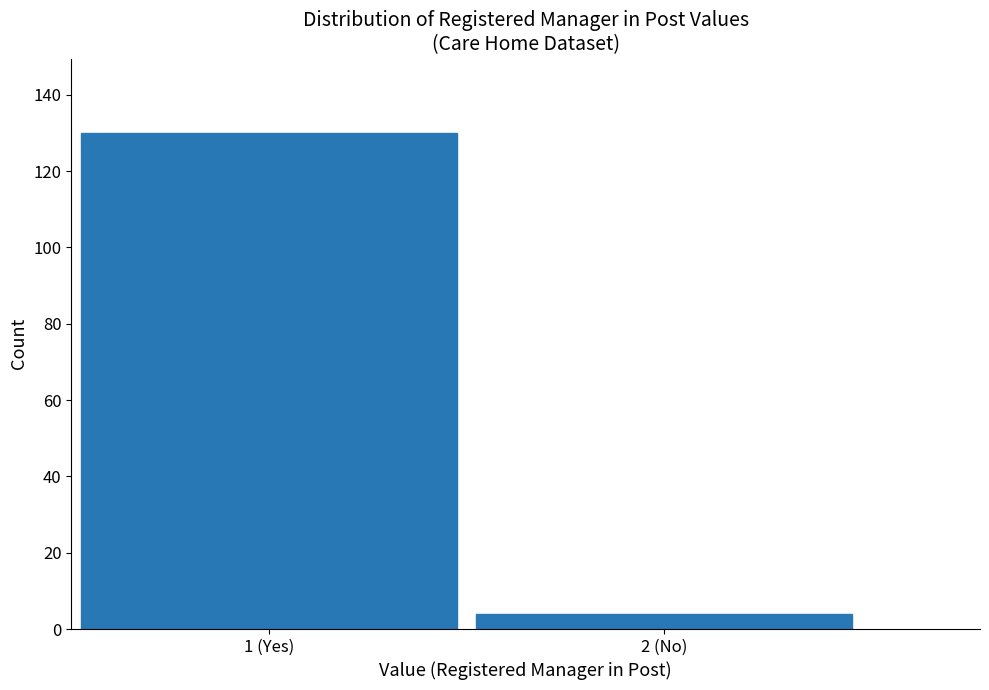

Reading left to right, extract all data points from this chart.

1 (Yes)=130	2 (No)=4